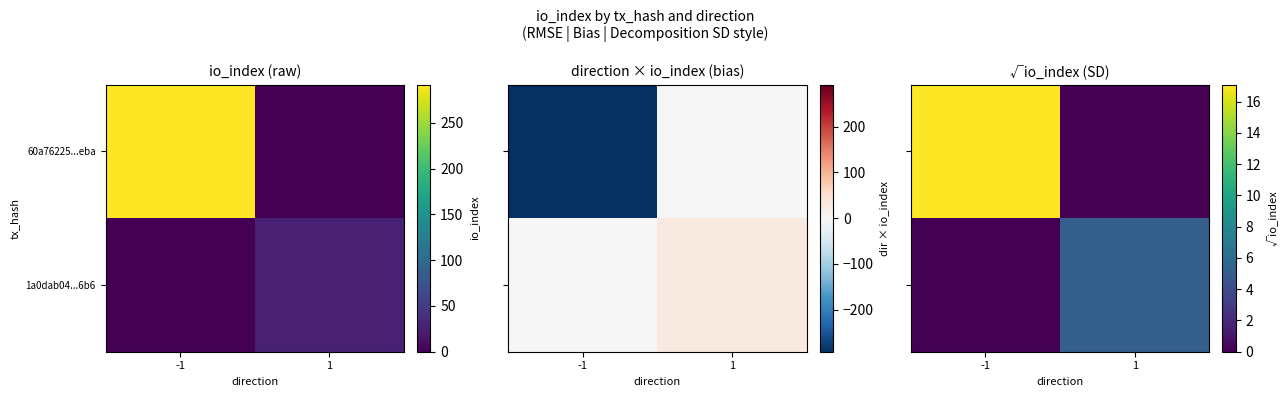

At which category is the sum across all series the highest?

-1